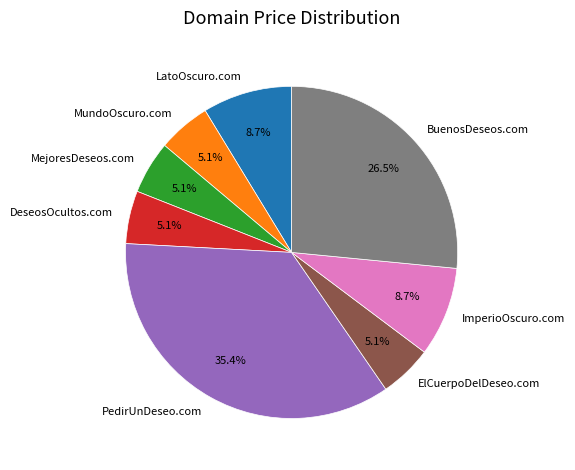

Is there a majority slice in this chart?

No